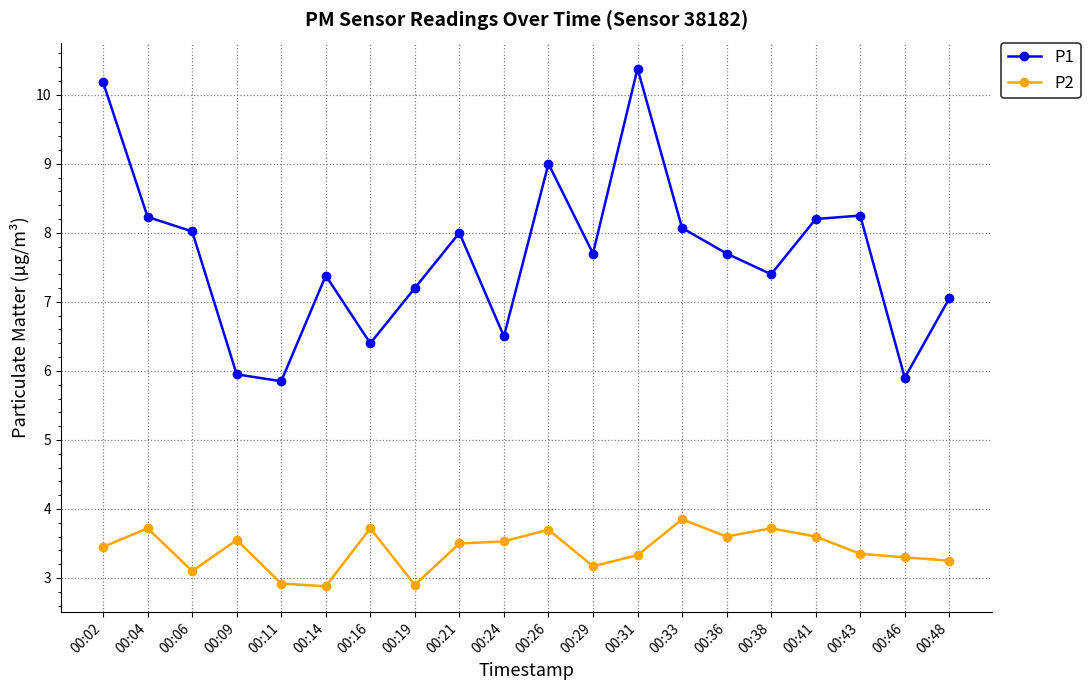

Is it true that P2 equals 2.9 at 00:19?

True